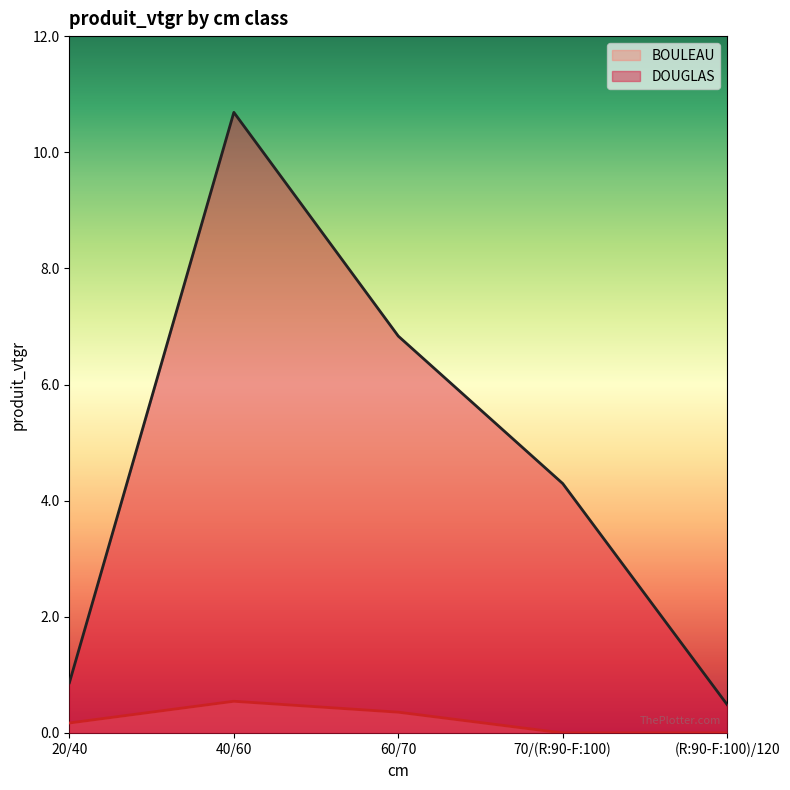

Which category has the highest value across all series?

40/60